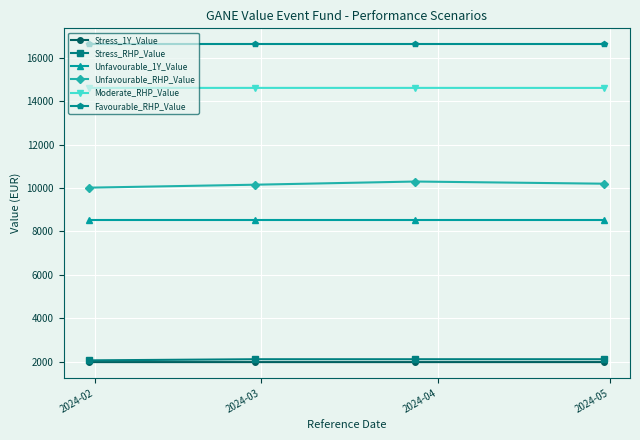

What is the highest value of the Unfavourable_1Y_Value series?

8538.1